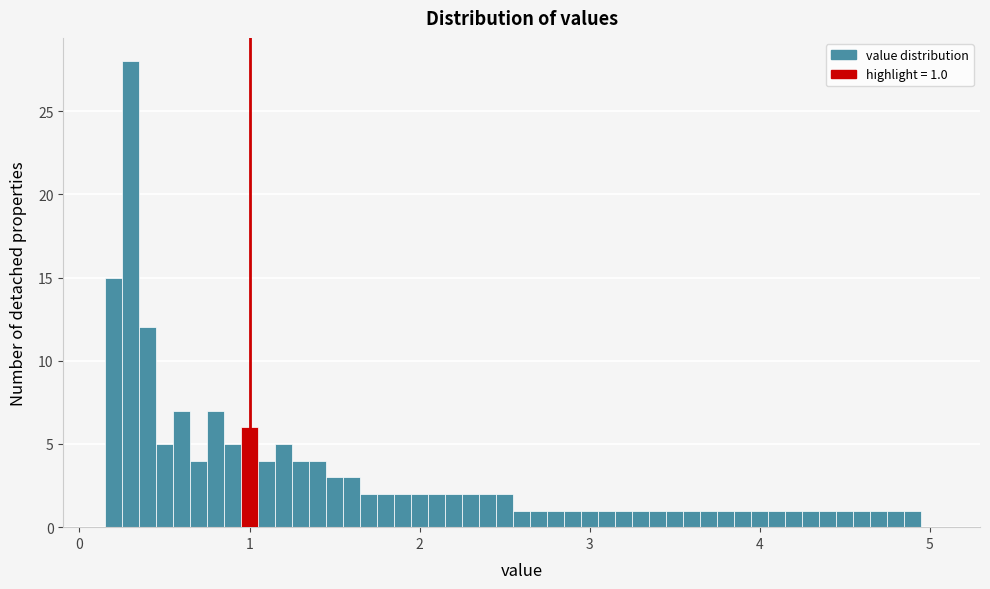

Read against the x-axis, roughly where is the centre of the tallest bar?

0.3